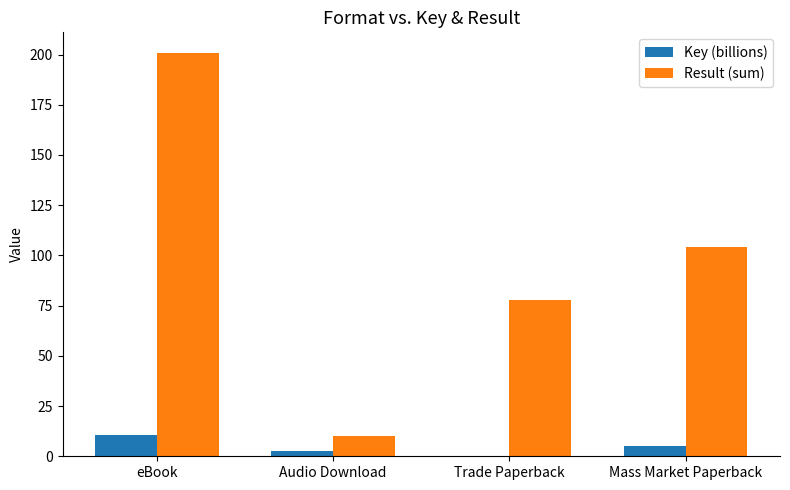

What is the sum of all Result (sum) values?

393.0